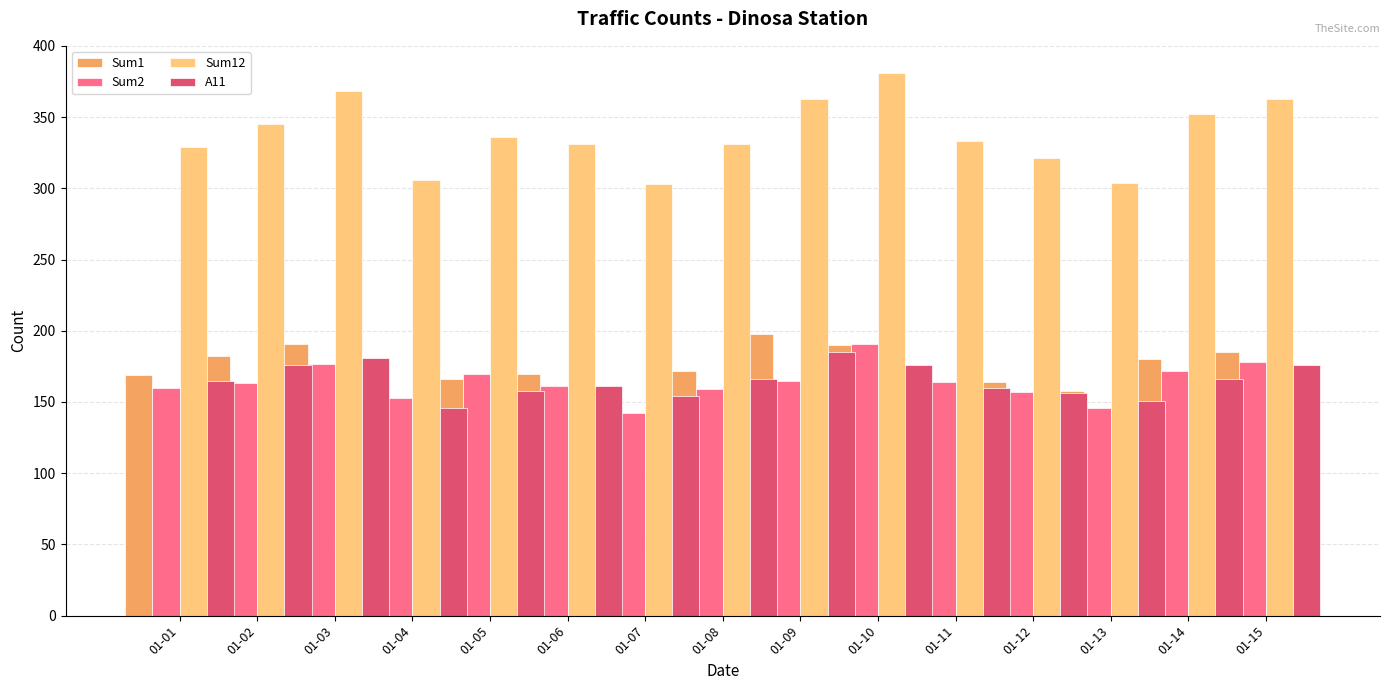

True or false: A11 has a value of 156 at 01-13.

True